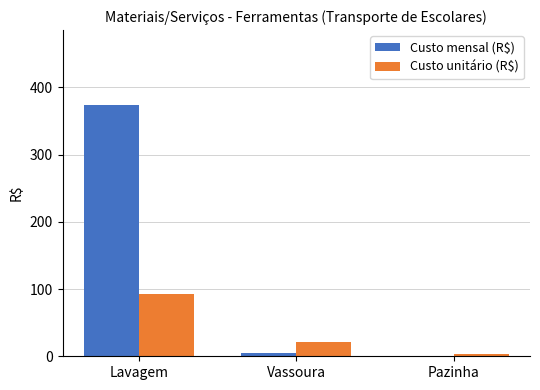

Reading left to right, list all the values displayed in this chart.

Custo mensal (R$): 373.3	4.4	0.4
Custo unitário (R$): 93.3	21.8	3.8